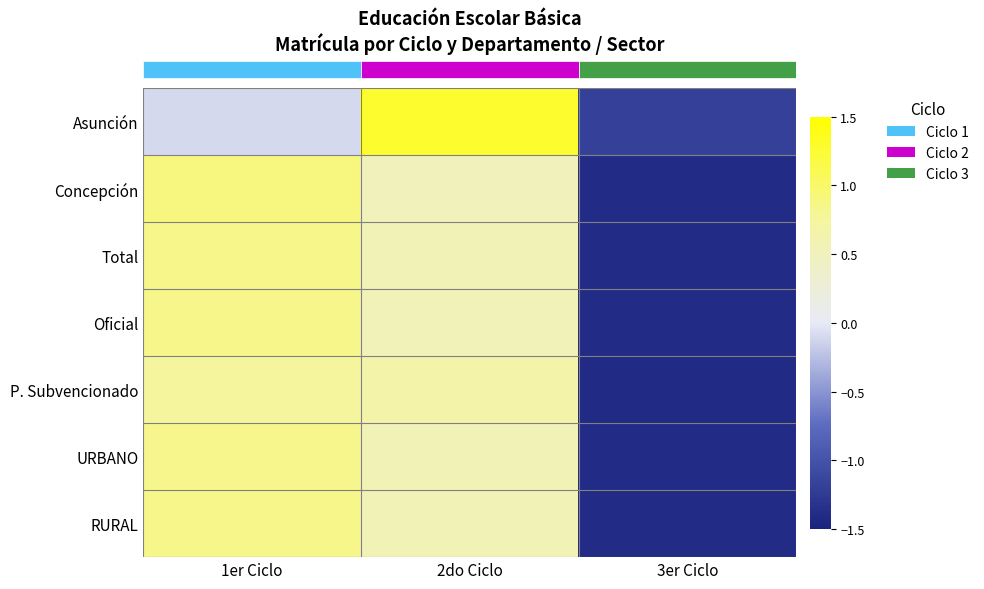

What is the difference between the highest and lowest values at 1er Ciclo?

1.0